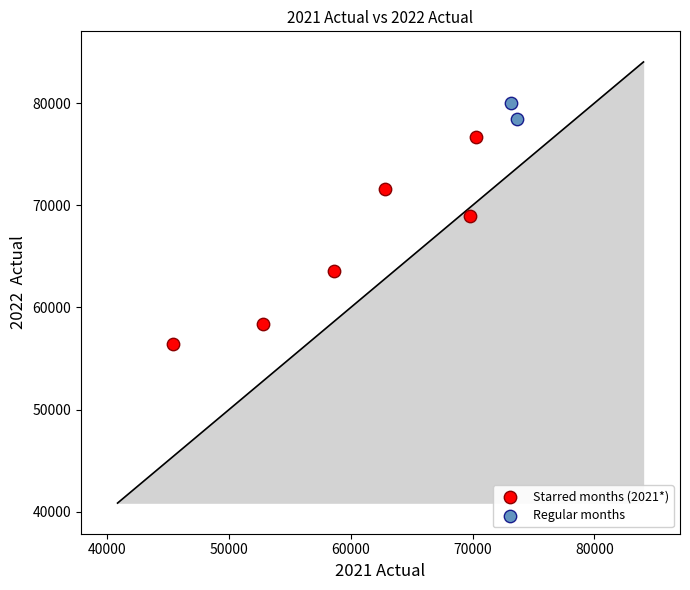

Which series reaches the maximum Y coordinate?

Regular months